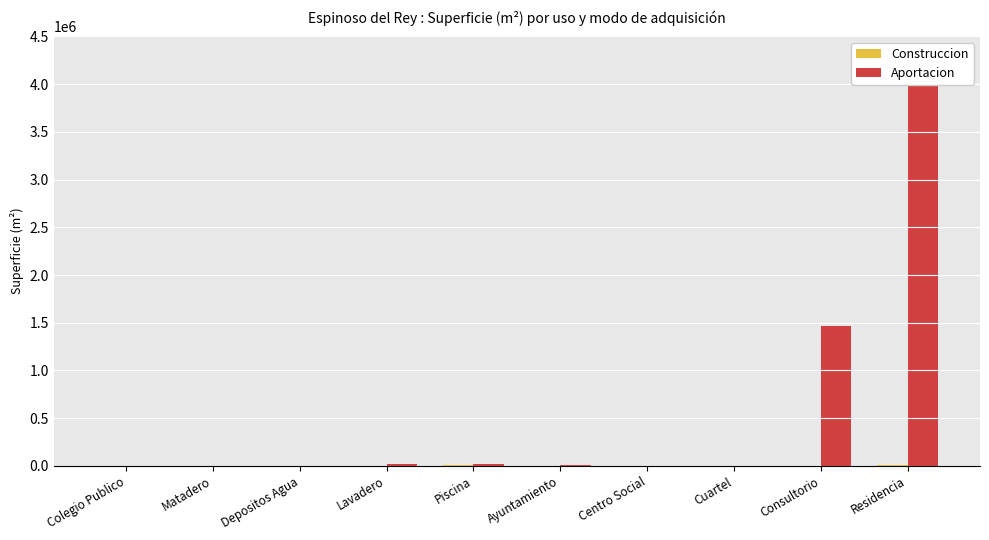

The Construccion series shows 622 at Colegio Publico. True or false?

False